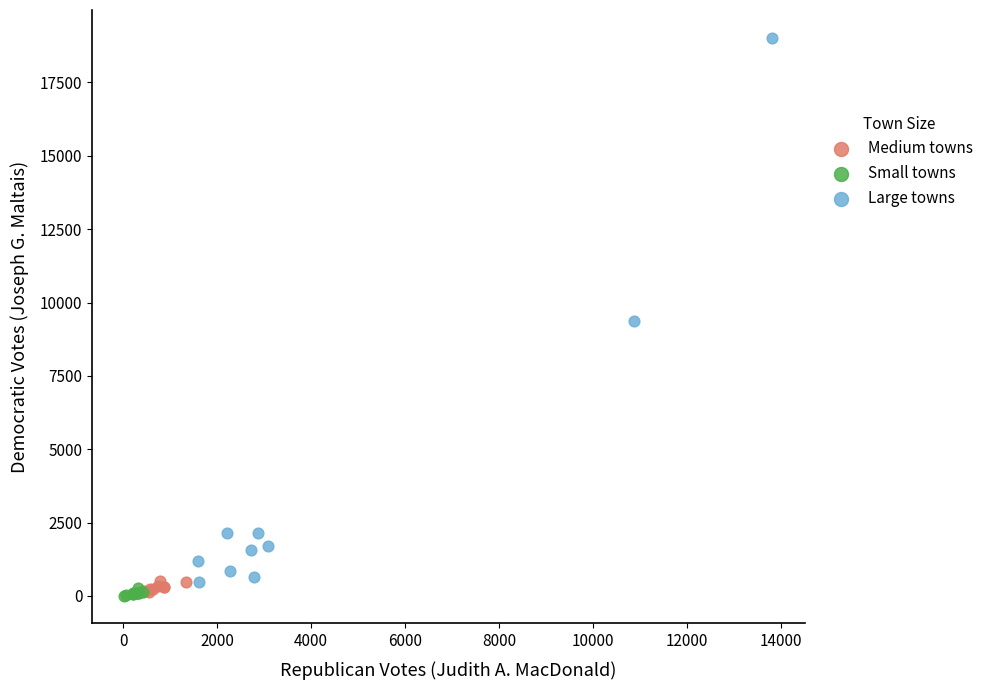

Which series reaches the maximum Y coordinate?

Large towns